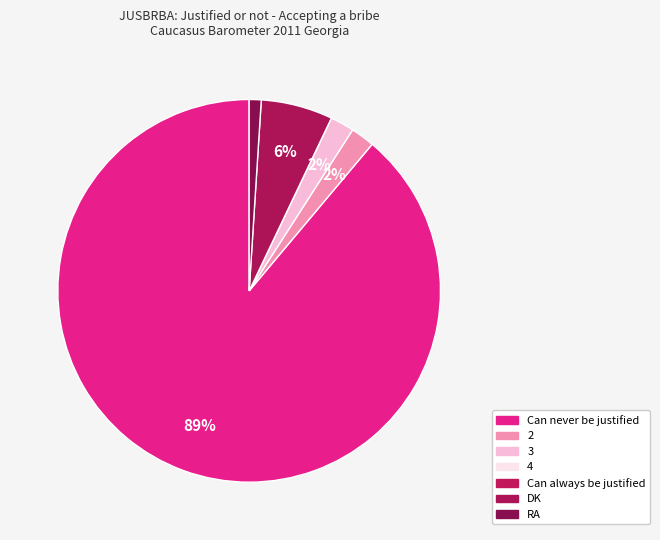

To the nearest percent, what is the difference between the largest and smallest slice percentages?

89%